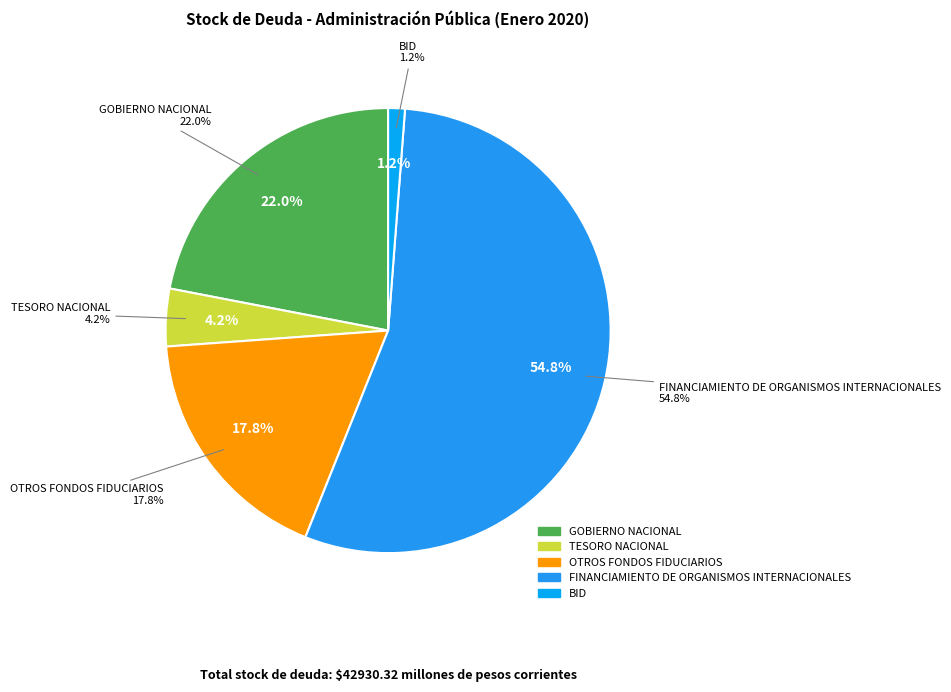

What percentage is NOT represented by OTROS FONDOS FIDUCIARIOS?

82.2%